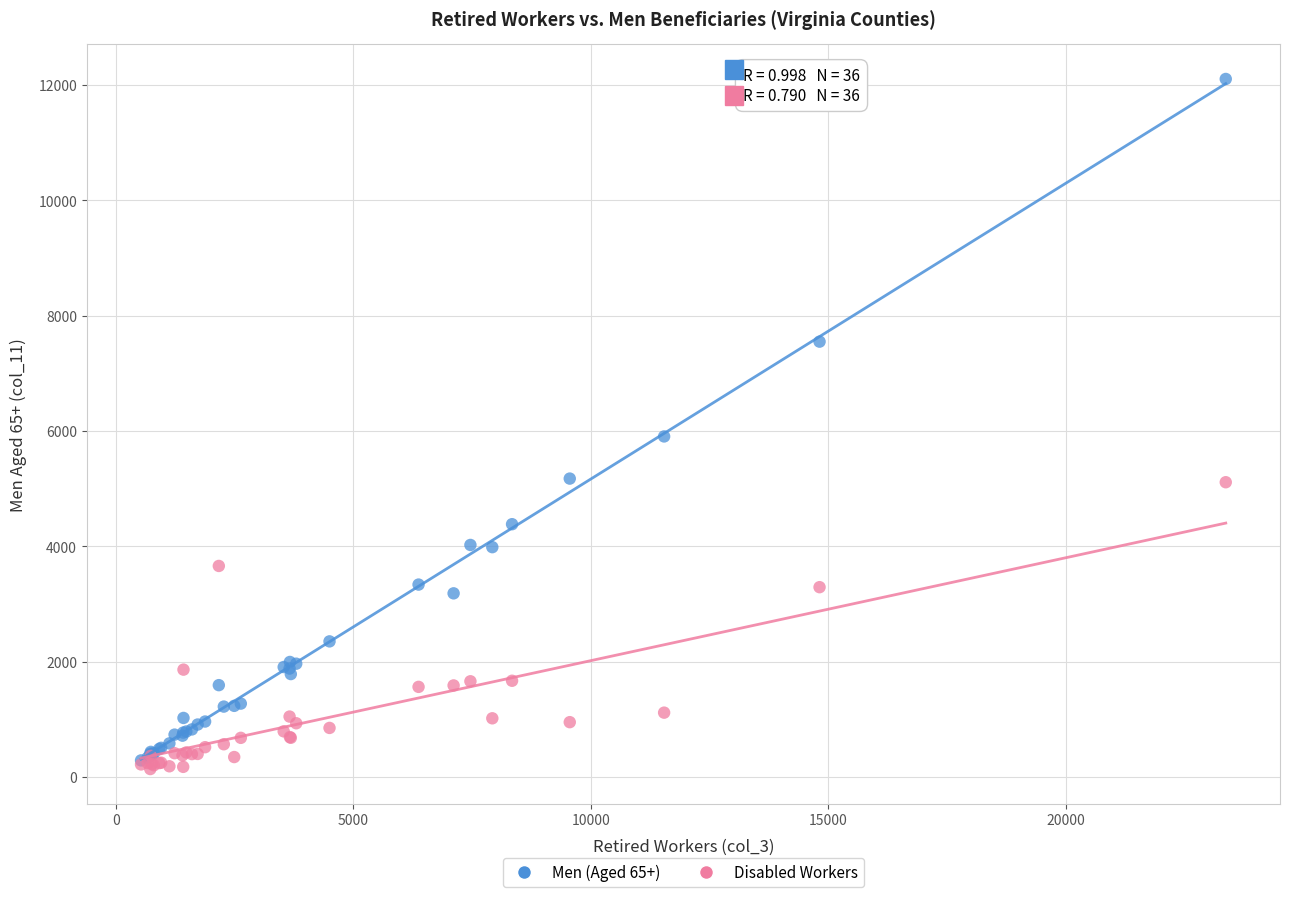

Which series has the widest spread of Y values?

Men (Aged 65+)